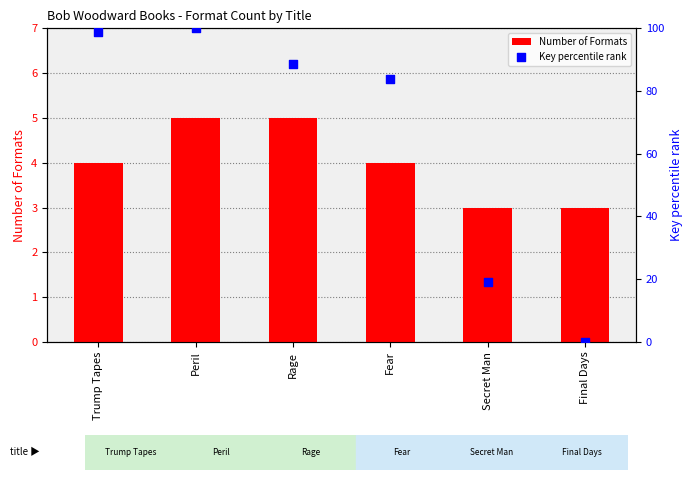

What are all the series names shown in the legend?

Number of Formats, Key percentile rank